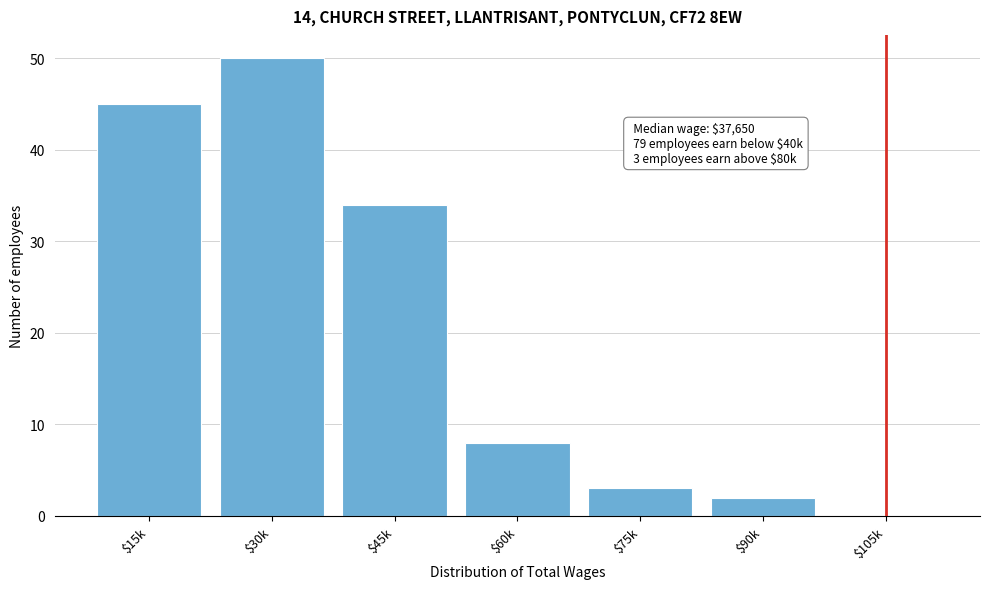

Which label corresponds to the largest value in the chart?

$30k